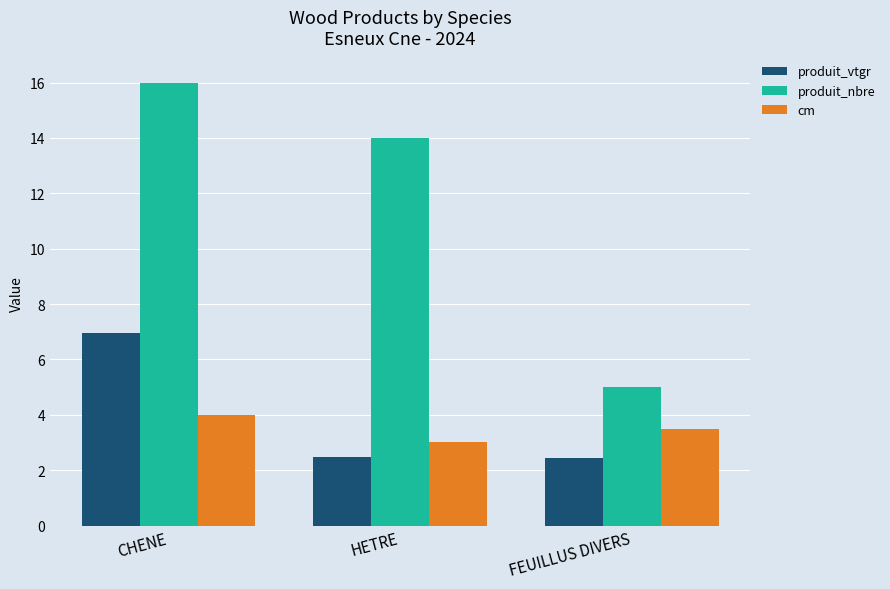

What is the difference between the highest and lowest values at CHENE?

12.0